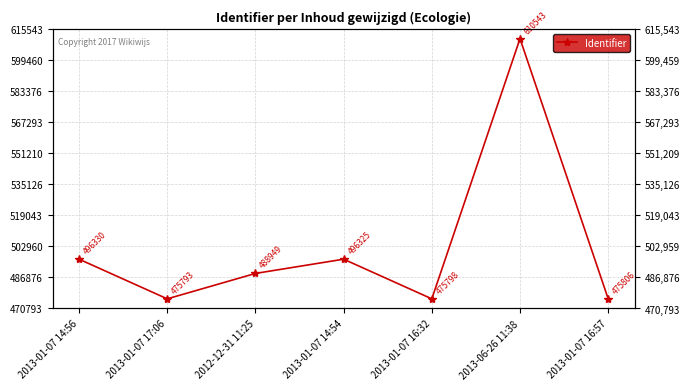

The value at 2013-06-26 11:38 is 354348. True or false?

False